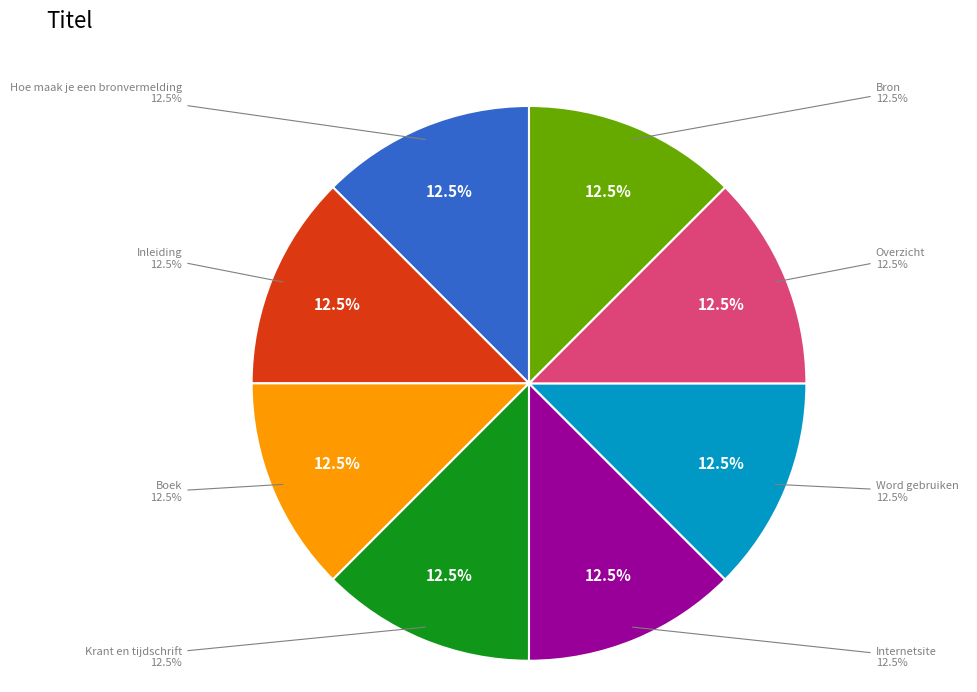

Do Boek and Inleiding together represent more than half of the pie?

No